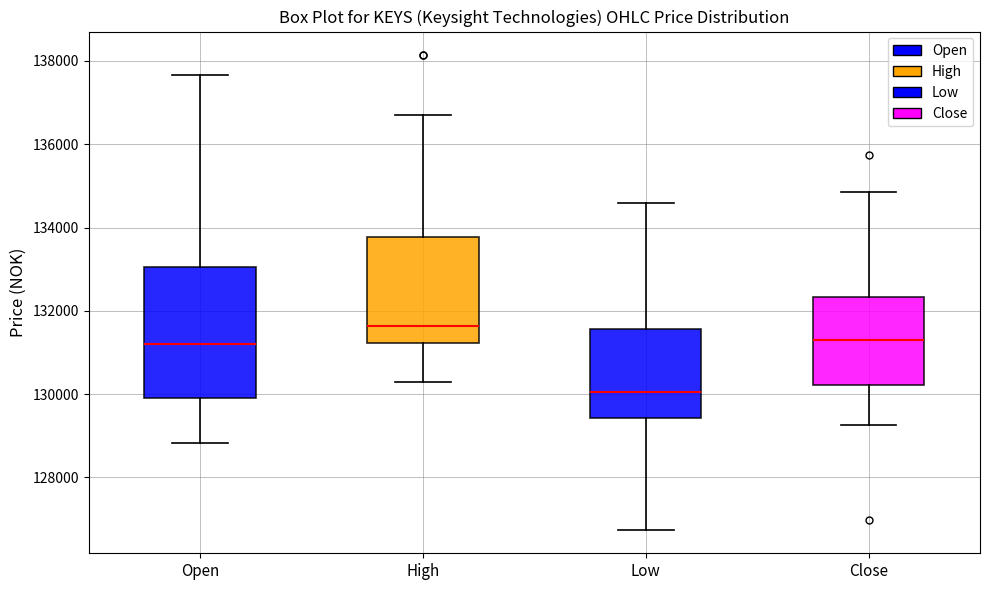

Which box has the highest median line?

High